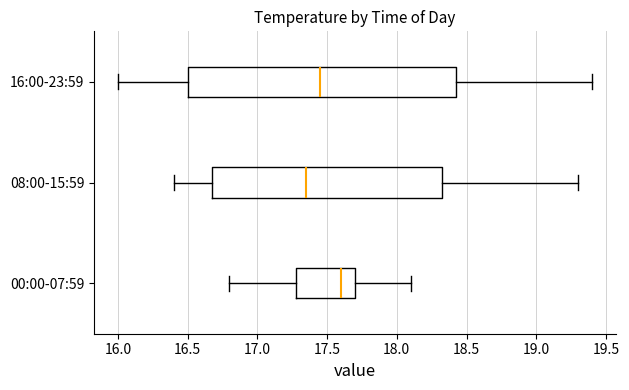

Reading bottom to top, transcribe this box plot: for each box, give where its median line is, the range the box spans, and where its two whiskers end, as read against the x-axis. The values are not printed on the chart, so give them approximately, as read against the axis.

00:00-07:59: median 17.60, box 17.30 to 17.70, whiskers 16.80 to 18.10
08:00-15:59: median 17.35, box 16.70 to 18.35, whiskers 16.40 to 19.30
16:00-23:59: median 17.45, box 16.50 to 18.45, whiskers 16.00 to 19.40